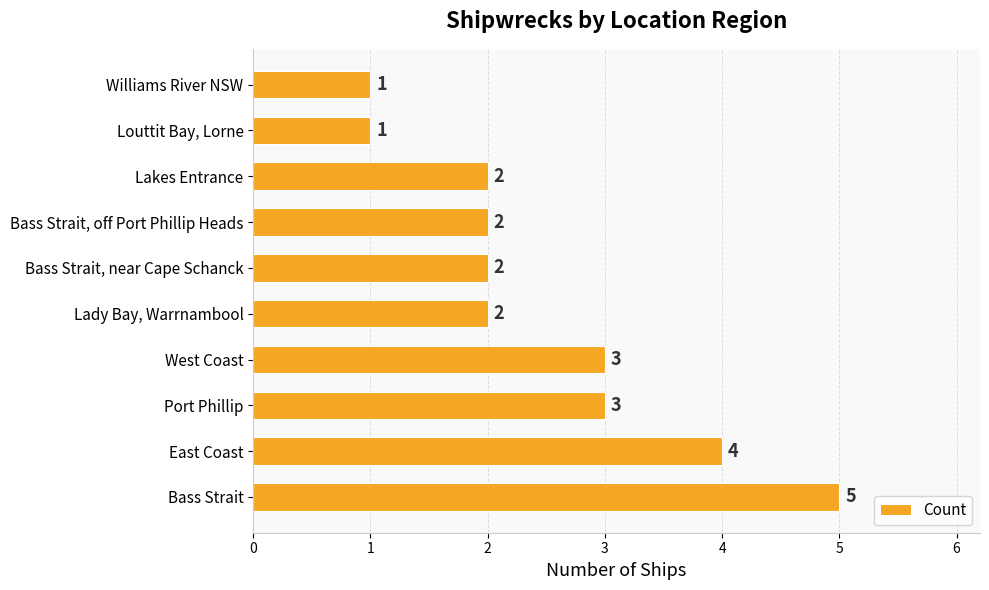

Which label corresponds to the largest value in the chart?

Bass Strait